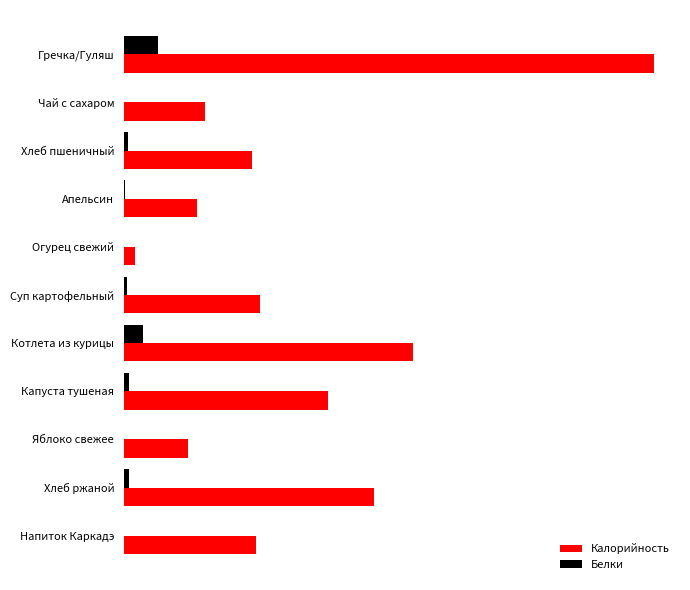

What are all the series names shown in the legend?

Калорийность, Белки